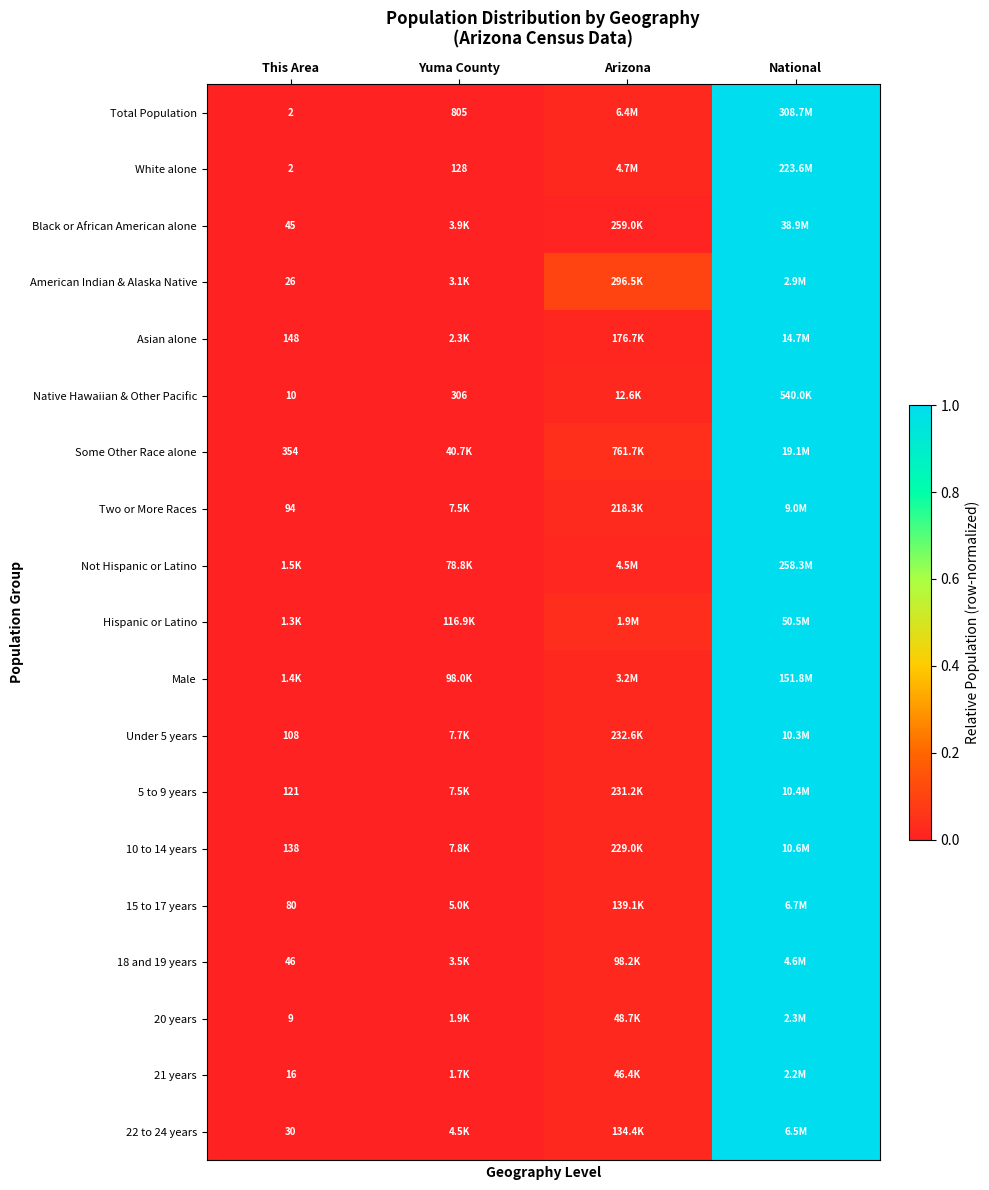

Is the value of Some Other Race alone at This Area greater than the value of Under 5 years at This Area?

Yes